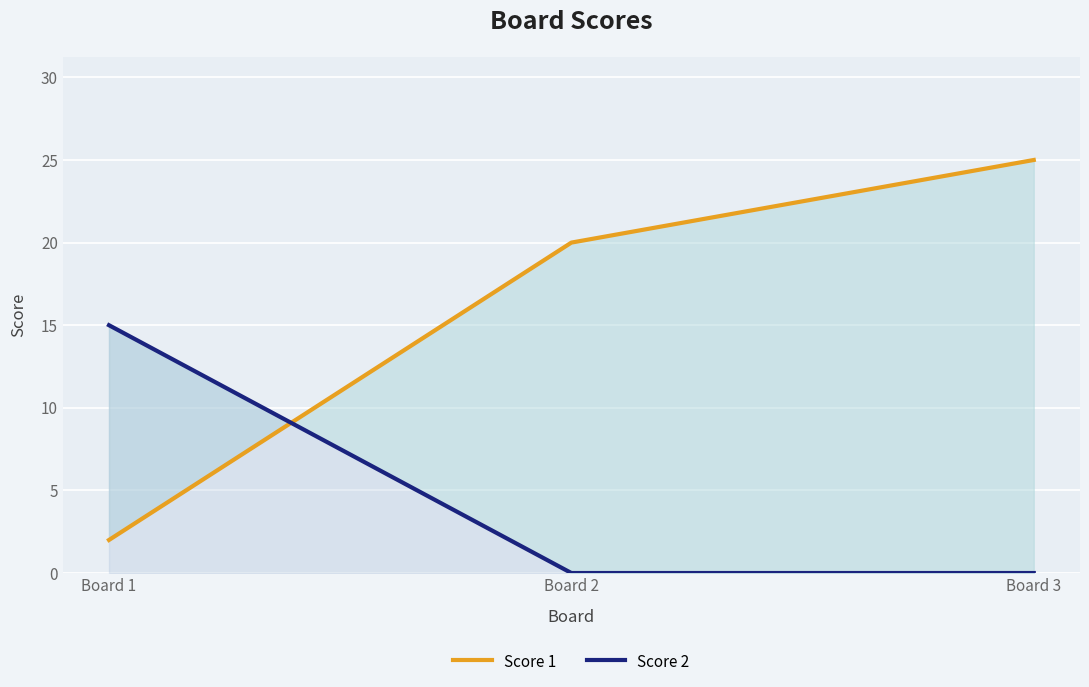

What is the total value across all series at Board 3?

25